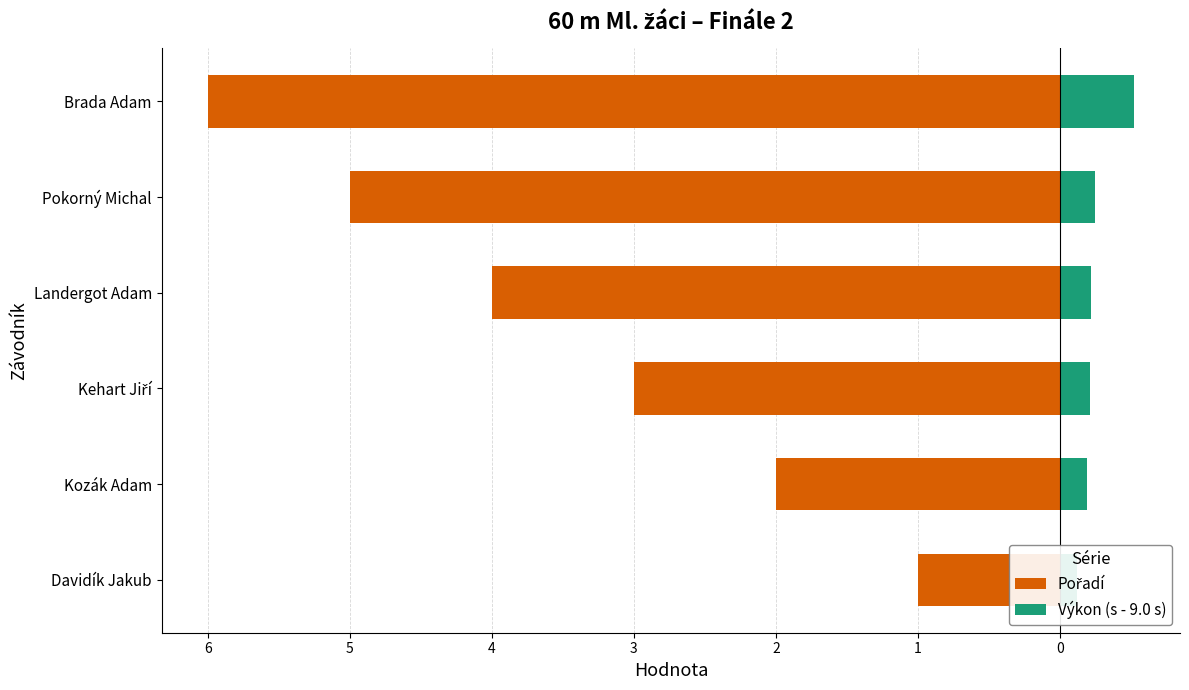

What is the value of the Výkon (s - 9.0 s) bar at the 1st from the left?

0.1